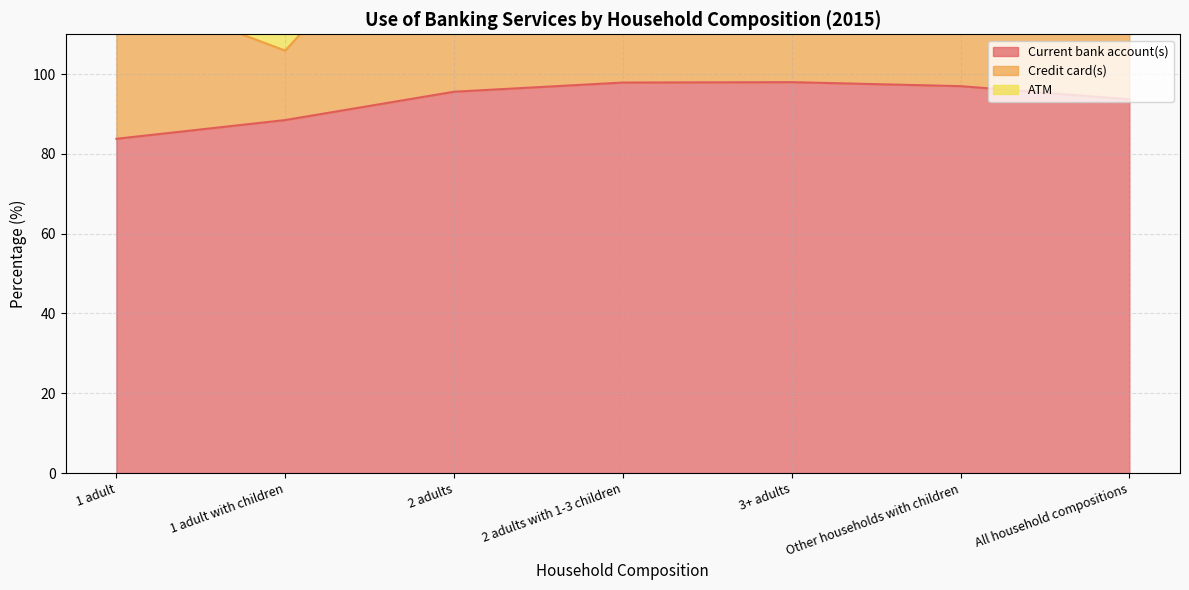

What is the average value of the Current bank account(s) series?

93.5